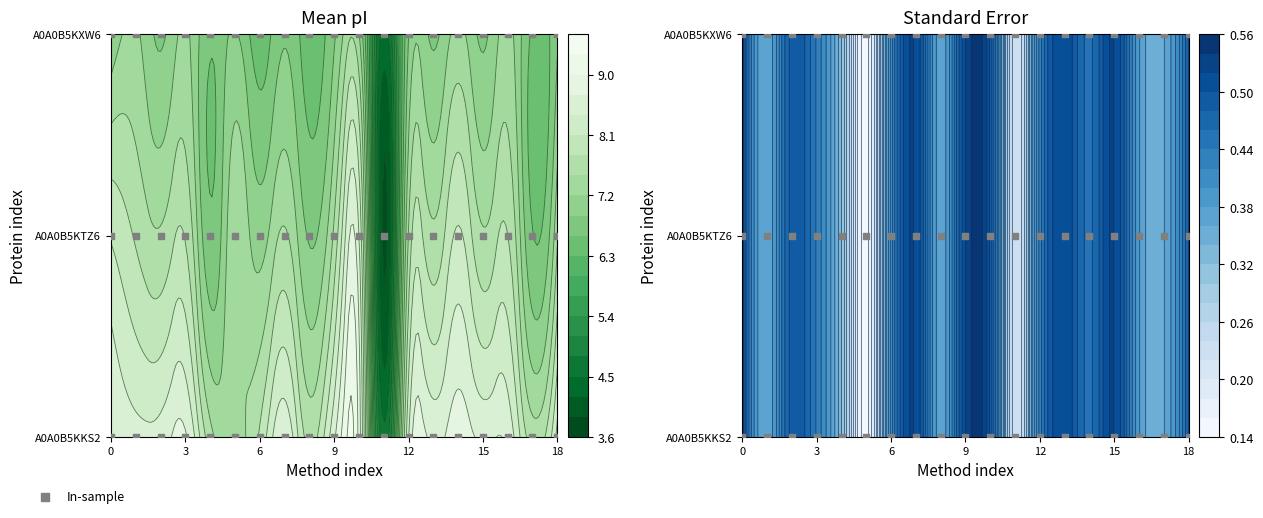

At which category is the sum across all series the highest?

10